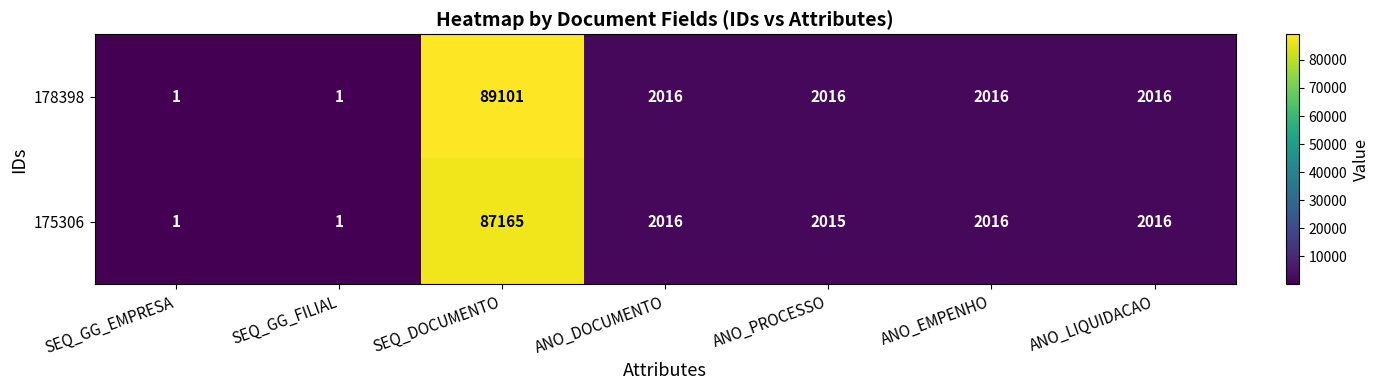

What is the difference between the maximum and second lowest values in the 178398 series?

89100